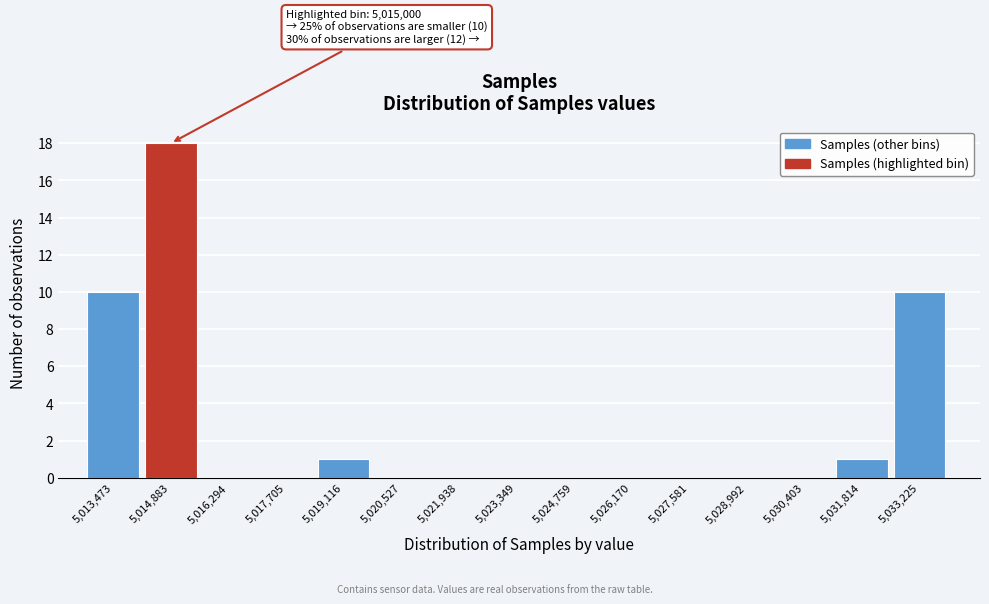

Reading left to right, list all the values displayed in this chart.

5,013,473=10	5,014,883=18	5,016,294=0	5,017,705=0	5,019,116=1	5,020,527=0	5,021,938=0	5,023,349=0	5,024,759=0	5,026,170=0	5,027,581=0	5,028,992=0	5,030,403=0	5,031,814=1	5,033,225=10